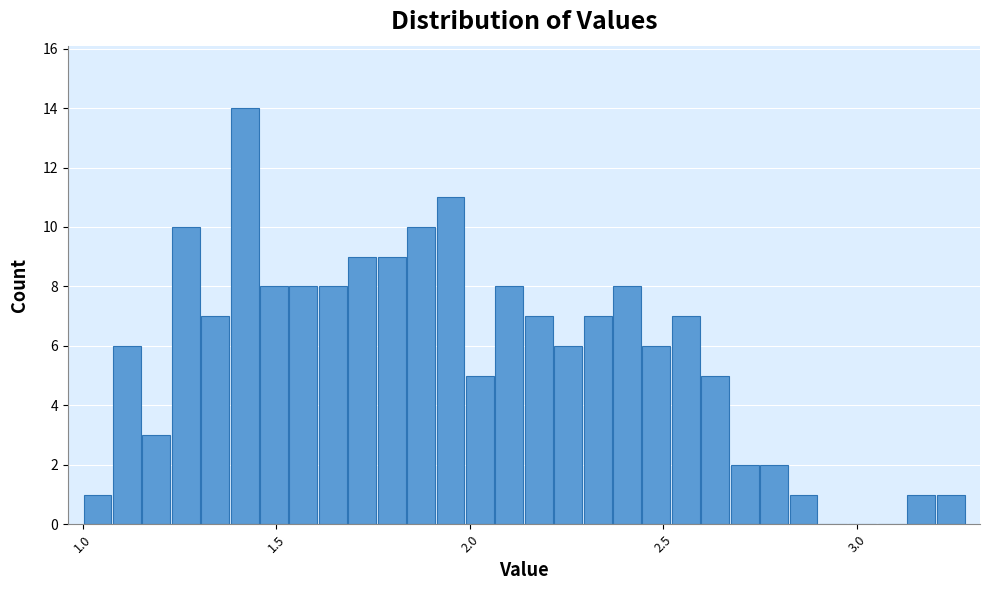

Read against the x-axis, roughly where is the centre of the tallest bar?

1.40